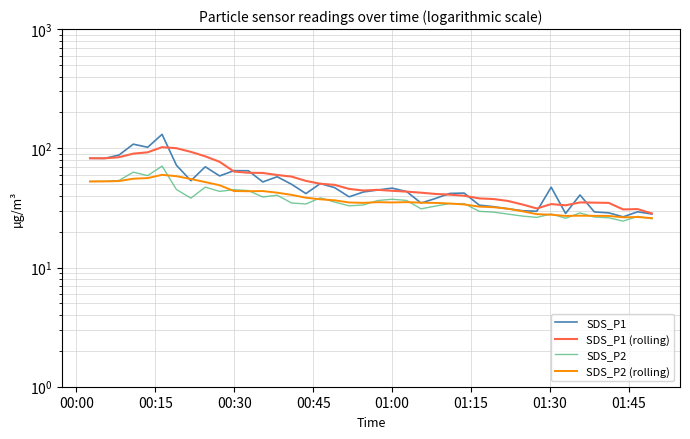

How many lines are shown in the chart?

4